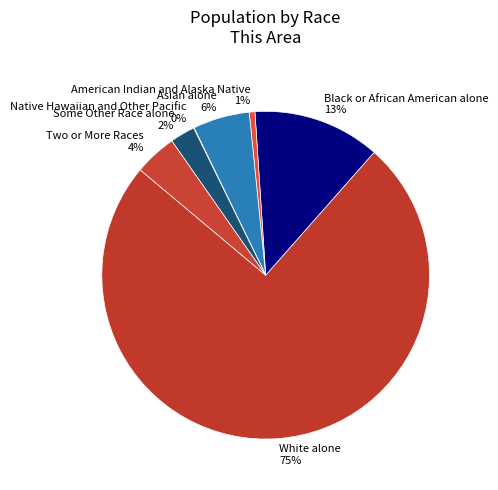

Between Some Other Race alone 2% and Two or More Races 4%, which is larger?

Two or More Races 4%